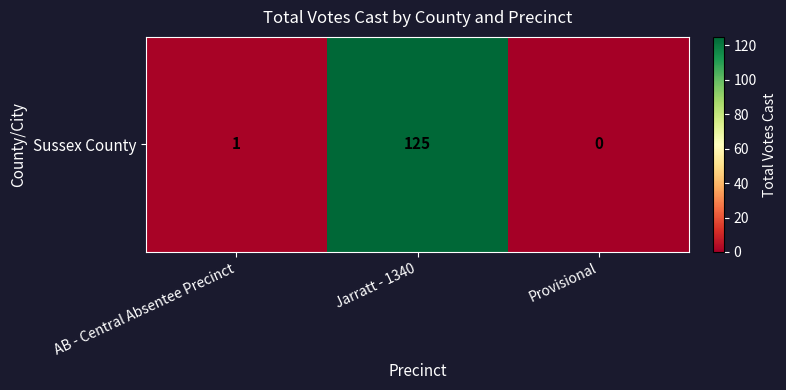

List the labels in order of value, largest first.

Jarratt - 1340, AB - Central Absentee Precinct, Provisional